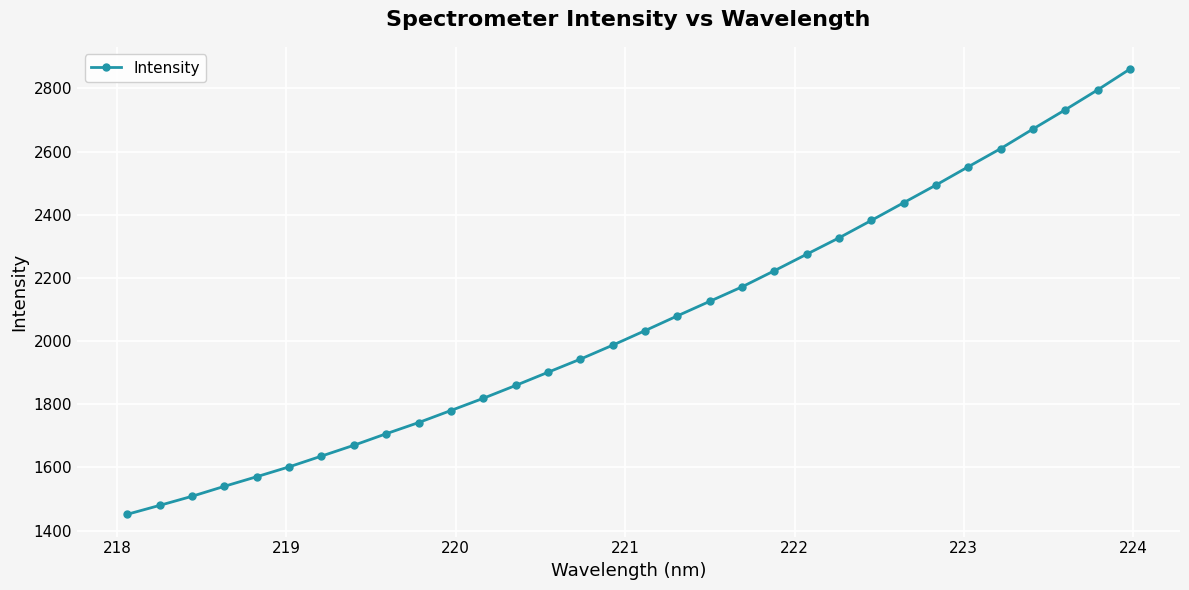

What is the difference between the maximum and minimum values?

1409.9